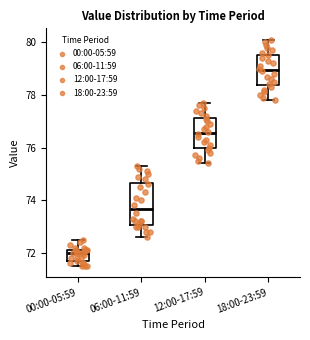

Reading left to right, read every box against the y-axis: the position of its median line, the range the box covers, and the ends of its whiskers. The values are not printed on the chart, so give them approximately, as read against the axis.

00:00-05:59: median 72.0, box 71.6 to 72.2, whiskers 71.6 (just below the box's lower edge) to 72.6
06:00-11:59: median 73.6, box 73.0 to 74.6, whiskers 72.6 to 75.4
12:00-17:59: median 76.6, box 76.0 to 77.2, whiskers 75.4 to 77.8
18:00-23:59: median 79.0, box 78.4 to 79.6, whiskers 77.8 to 80.2